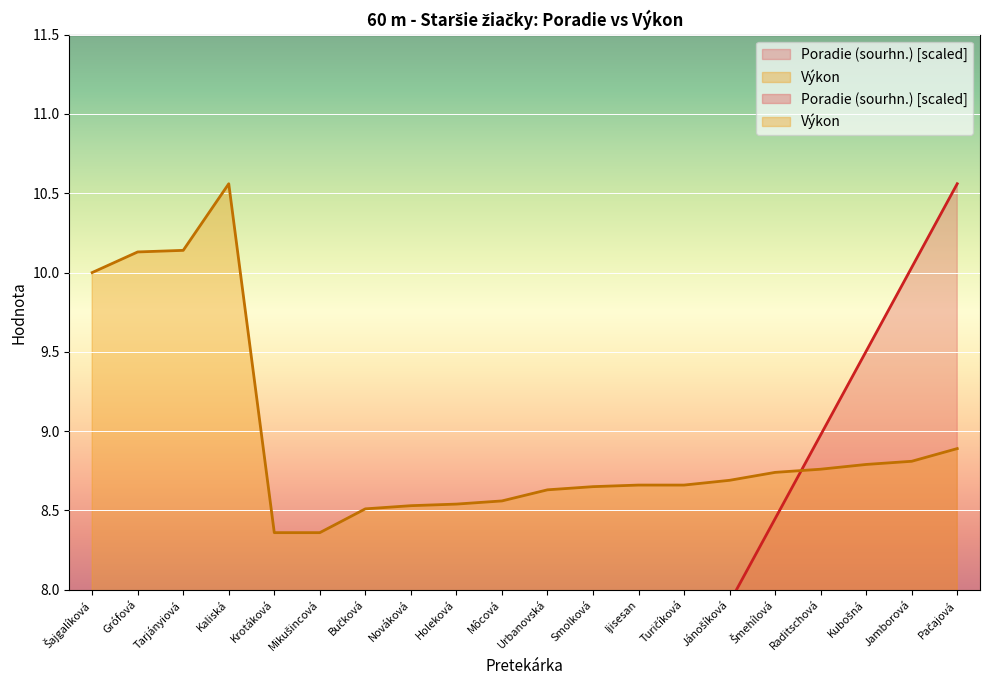

How many distinct data groups are displayed?

2